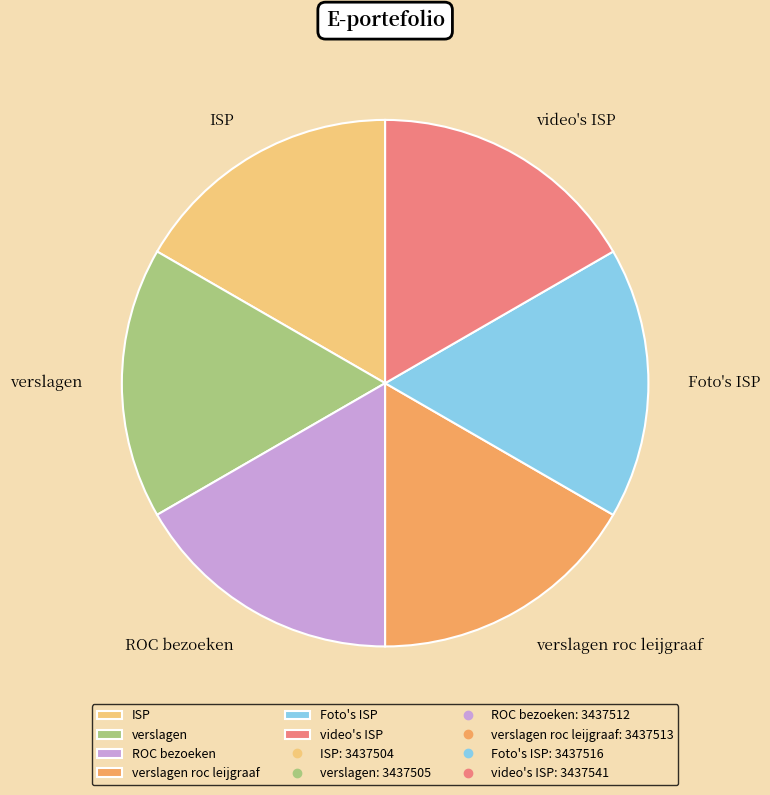

Approximately how many times larger is the value at verslagen roc leijgraaf compared to ISP?

1.0